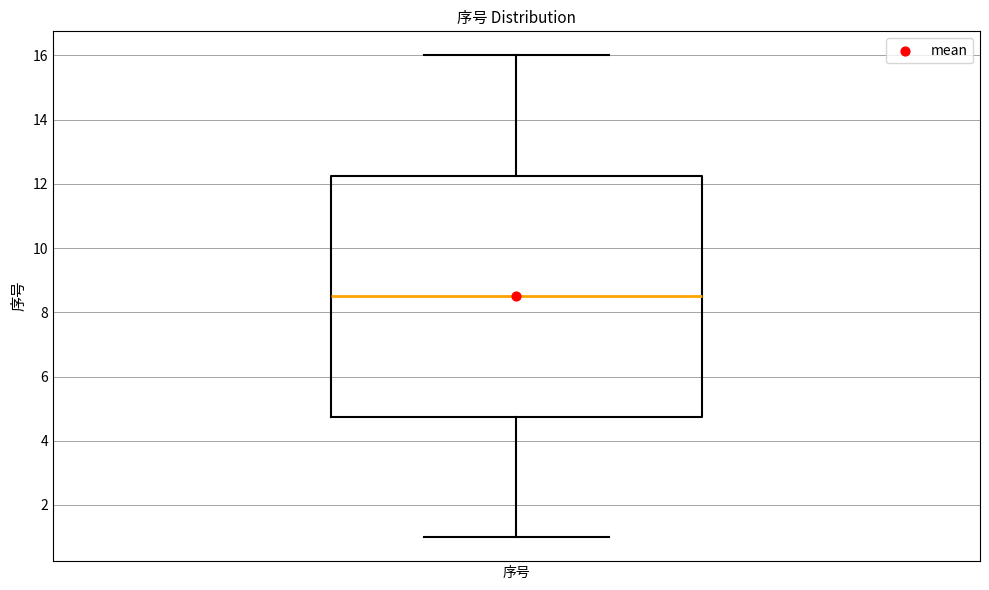

Transcribe this box plot: give where the median line is, the range the box spans, and where the two whiskers end, as read against the y-axis. The values are not printed on the chart, so give them approximately, as read against the axis.

median 8.6, box 4.8 to 12.2, whiskers 1.0 to 16.0